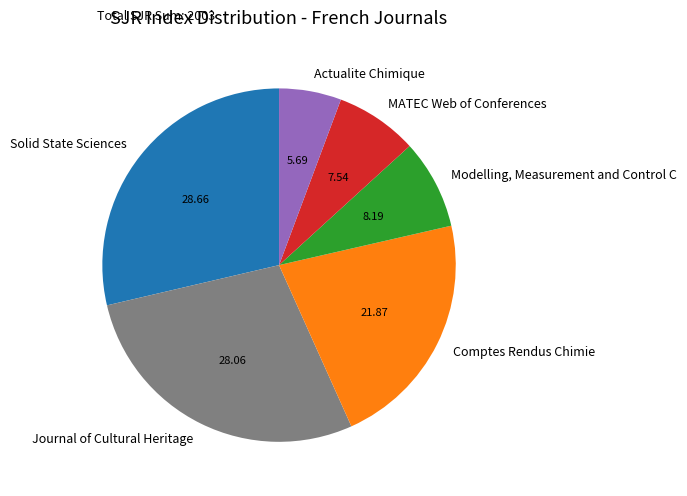

Does any single category account for the majority?

No